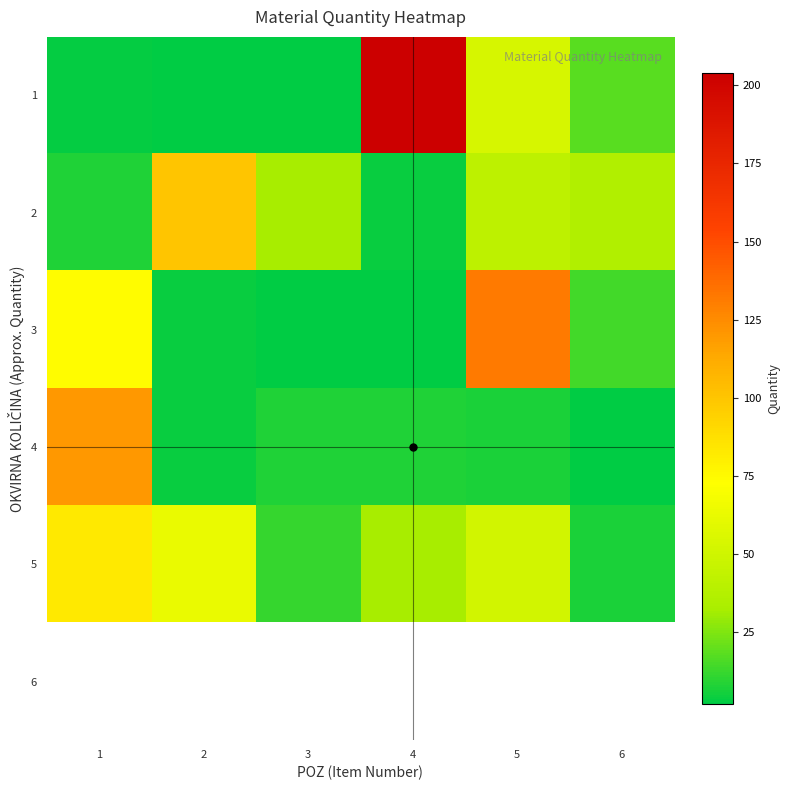

What is the difference between the highest and lowest values at 4?

202.0